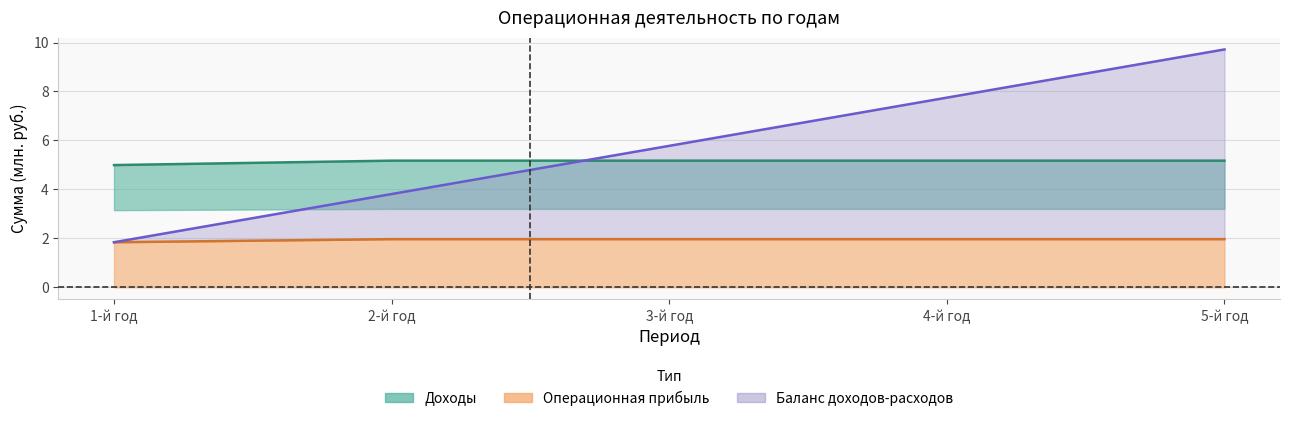

Which label corresponds to the largest value in the chart?

5-й год